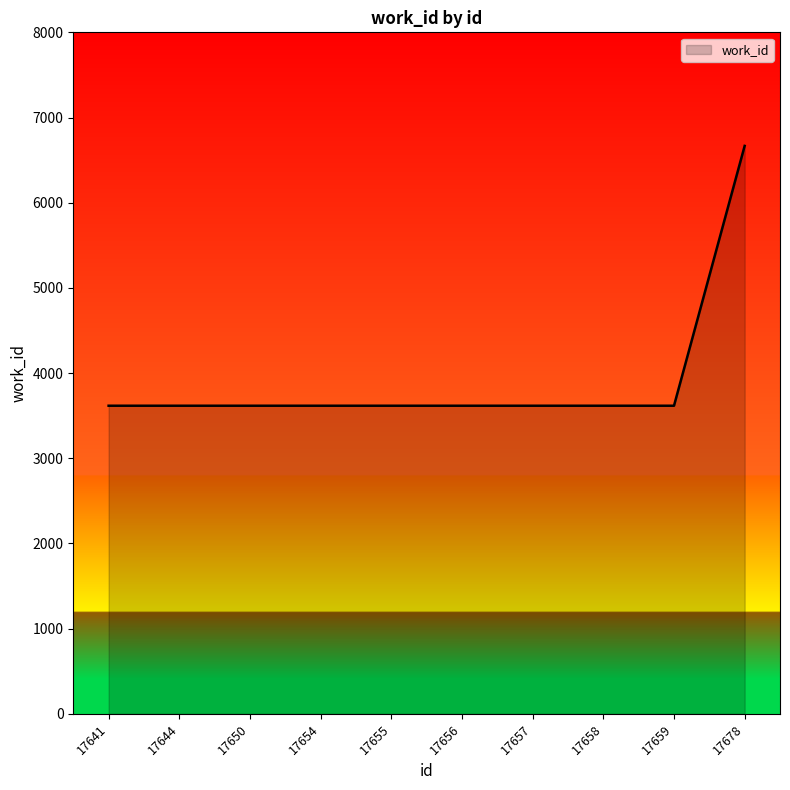

What is the approximate value at 17641?

3617